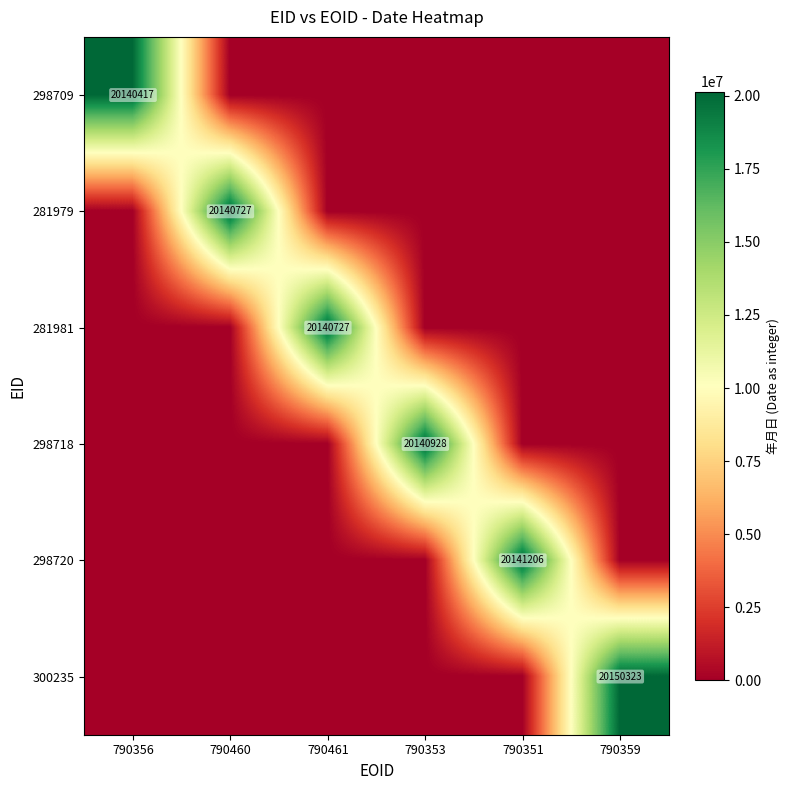

The value of 298718 at 790353 is 26438527. True or false?

False